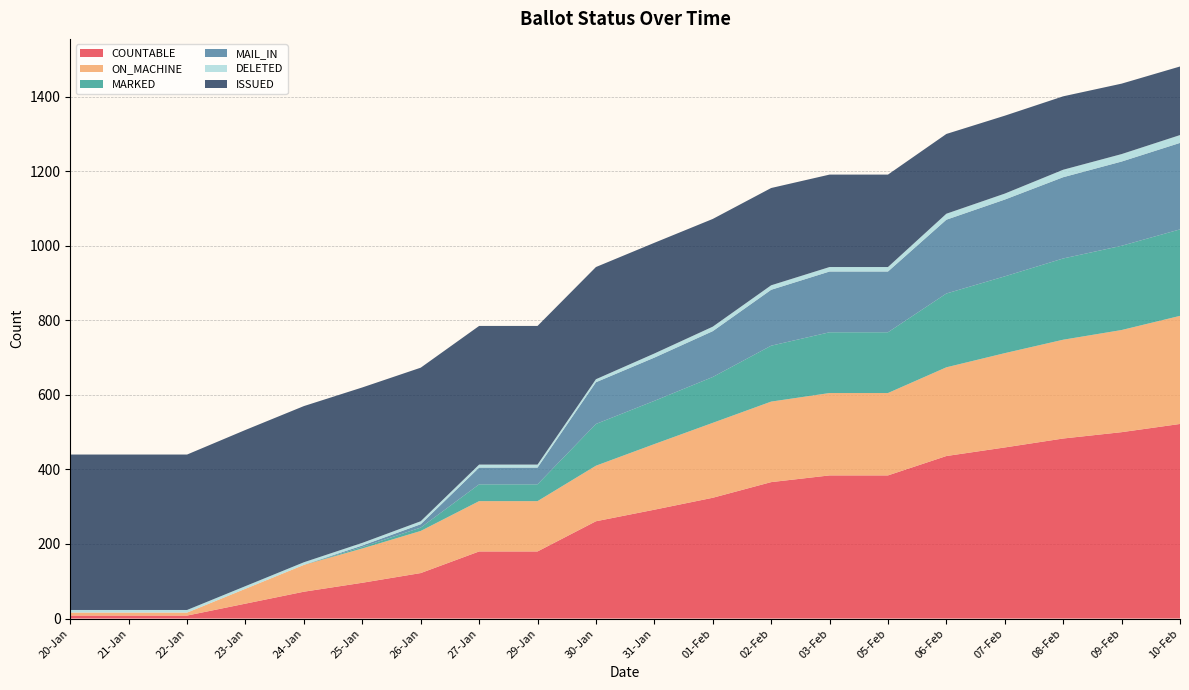

Reading right to left, what are all the values shown in this chart?

COUNTABLE: 522	500	483	459	436	384	384	366	324	292	261	180	180	122	96	72	40	8	8	8
ON_MACHINE: 290	274	265	253	238	221	221	216	201	176	149	135	135	113	92	72	40	8	8	8
MARKED: 232	226	218	206	198	163	163	150	123	116	112	45	45	9	4	0	0	0	0	0
MAIL_IN: 232	226	218	206	198	163	163	150	123	116	112	45	45	9	4	0	0	0	0	0
DELETED: 21	20	20	16	16	12	12	12	12	11	8	8	8	8	7	7	7	7	7	7
ISSUED: 184	189	197	209	214	248	248	261	289	297	301	372	372	412	417	419	419	417	417	417